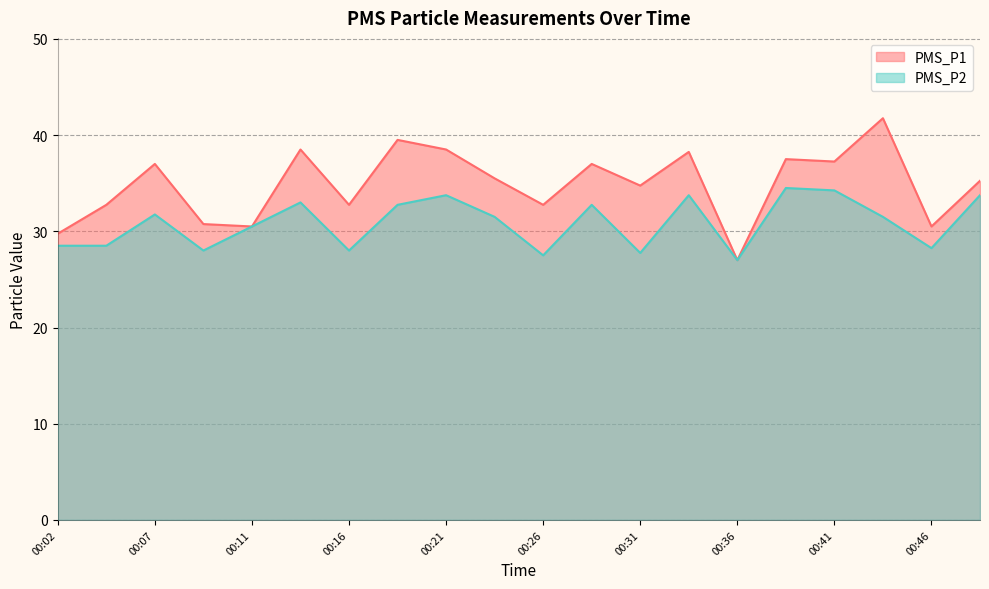

At which label is PMS_P1 closest to 34?

00:31